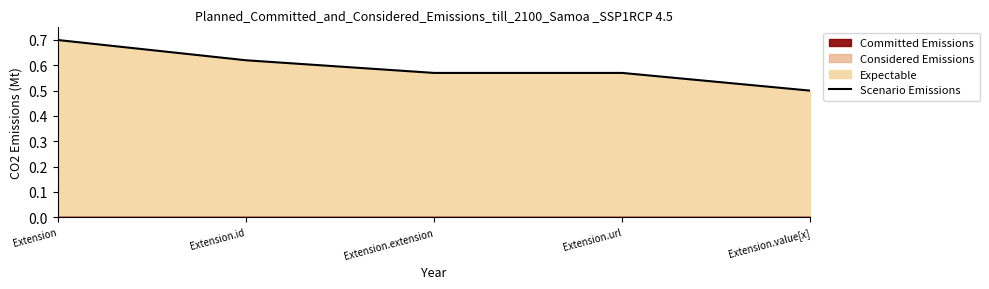

The value at Extension.value[x] is 0.5. True or false?

True